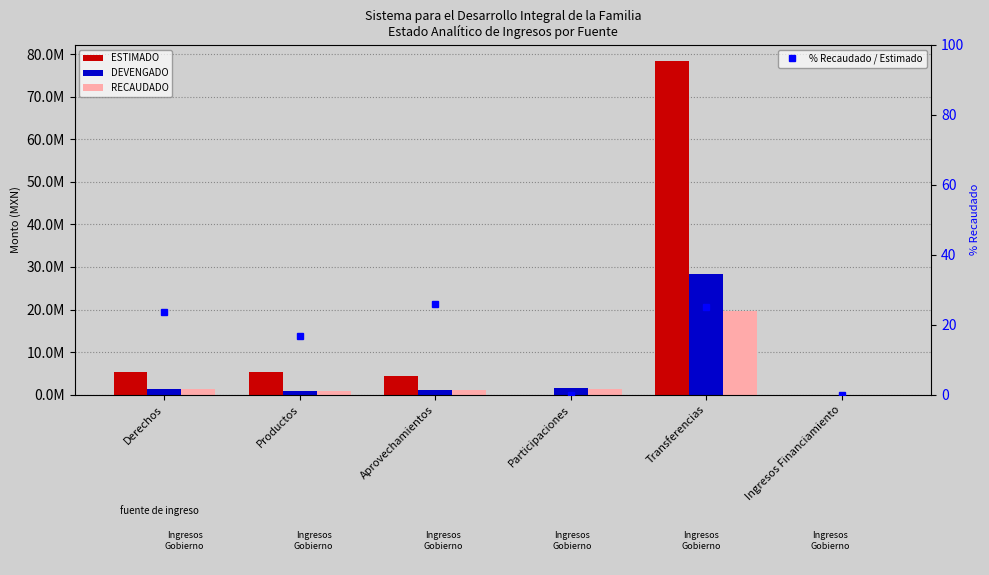

What is the label of the 3rd bar from the left?

Aprovechamientos